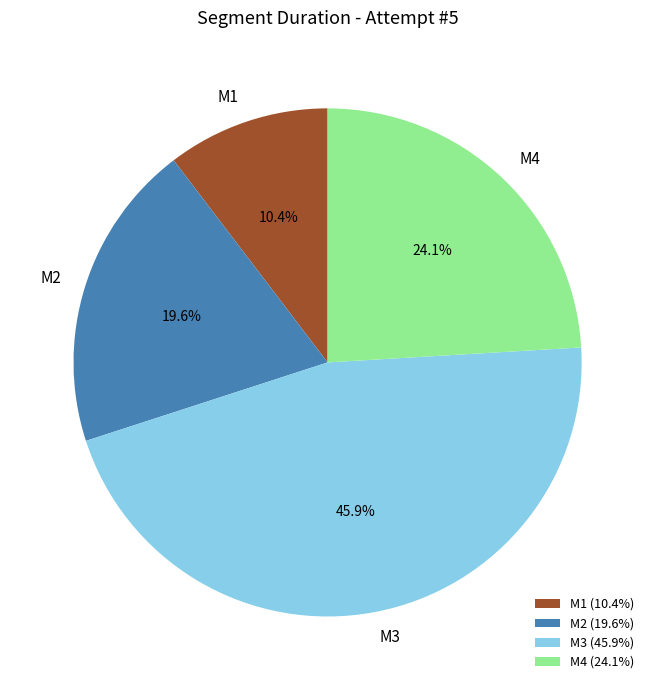

To the nearest percent, what is the average slice percentage?

25%